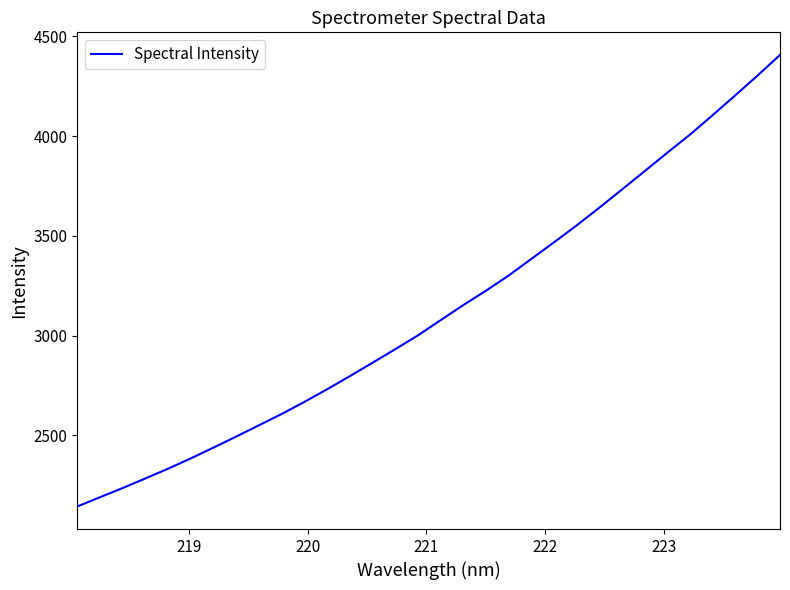

What is the difference between the maximum and minimum values?

2263.7